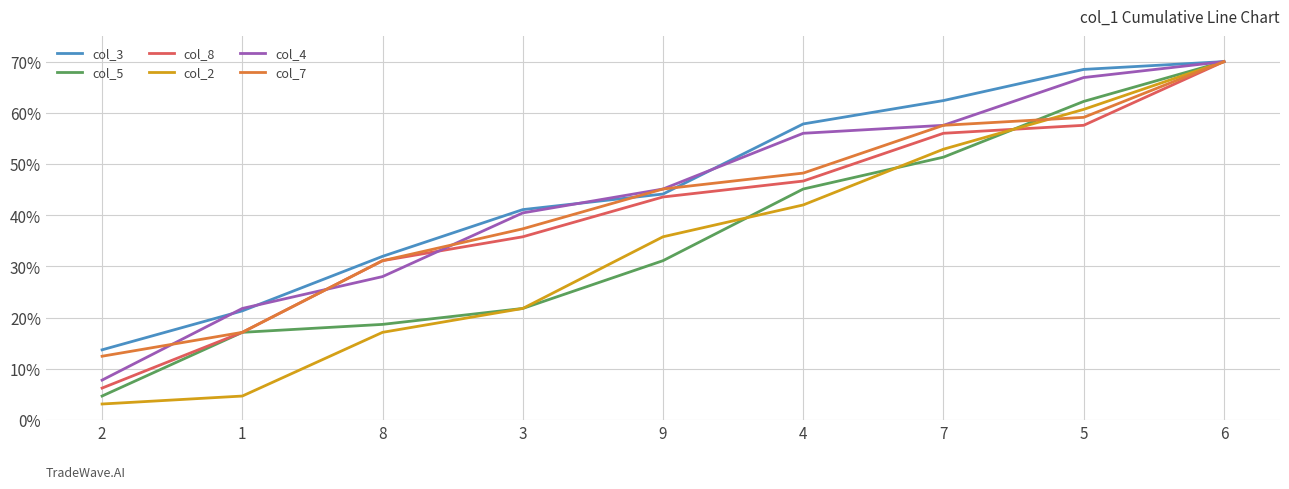

What is the smallest value displayed?

3.1